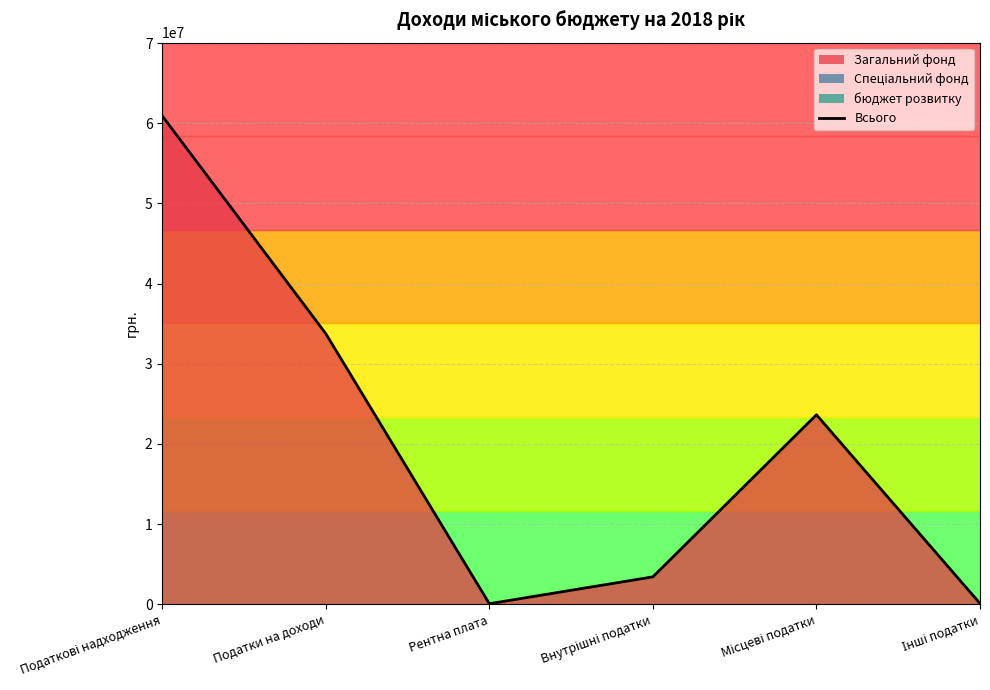

What position from the right is Податкові надходження?

6